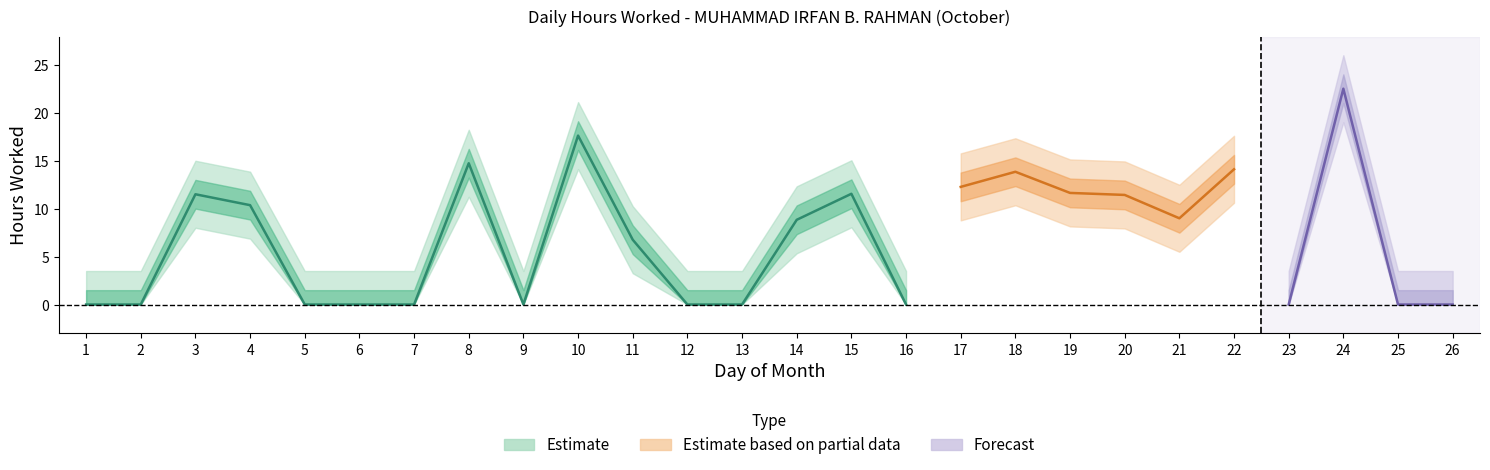

Rank the categories by value from lowest to highest.

1, 2, 5, 6, 7, 9, 12, 13, 16, 23, 25, 26, 11, 14, 21, 4, 20, 3, 15, 19, 17, 18, 22, 8, 10, 24